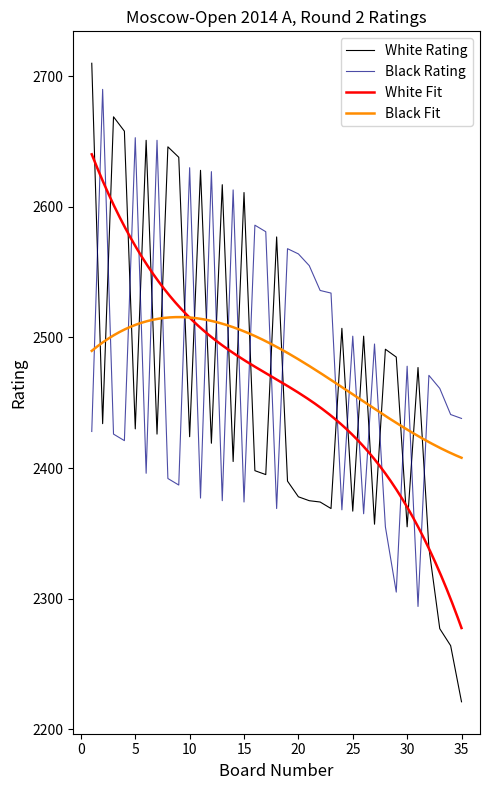

True or false: White Rating has more than 1 interior local peaks.

True